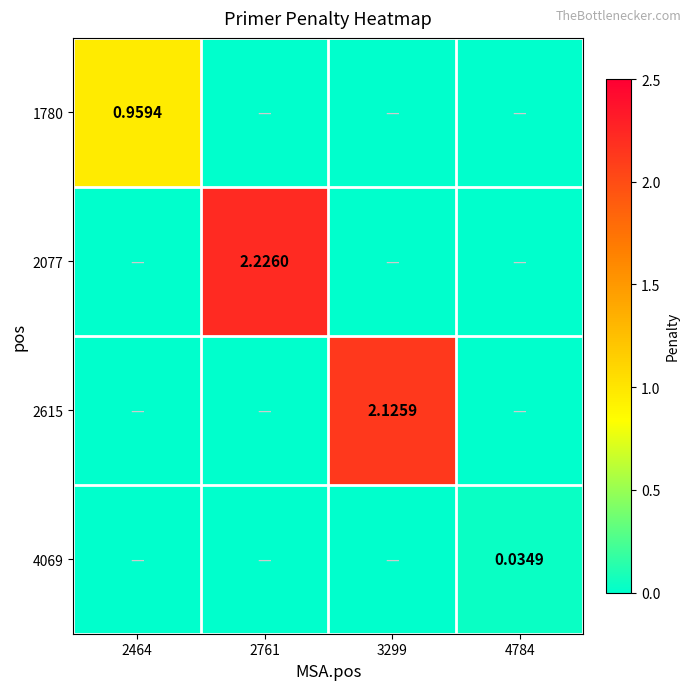

What is the difference between the maximum and second lowest values in the 2615 series?

2.1